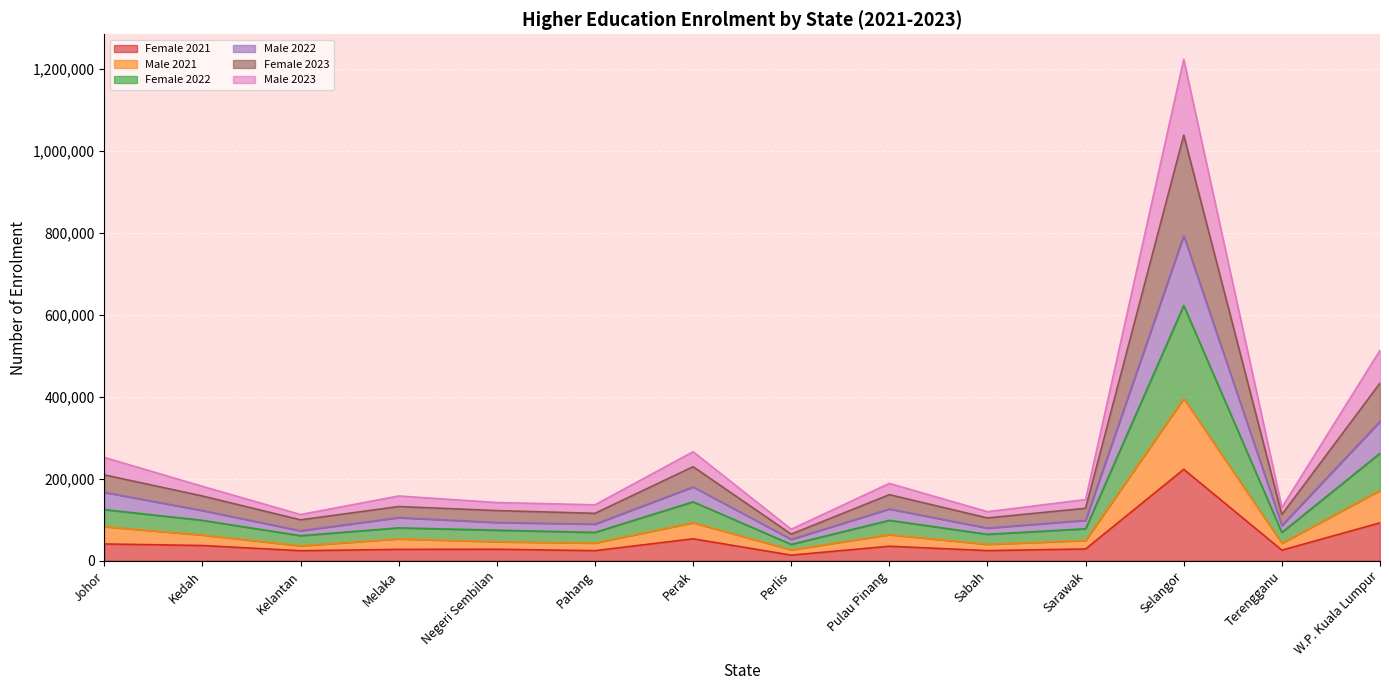

What position from the left is Pahang?

6